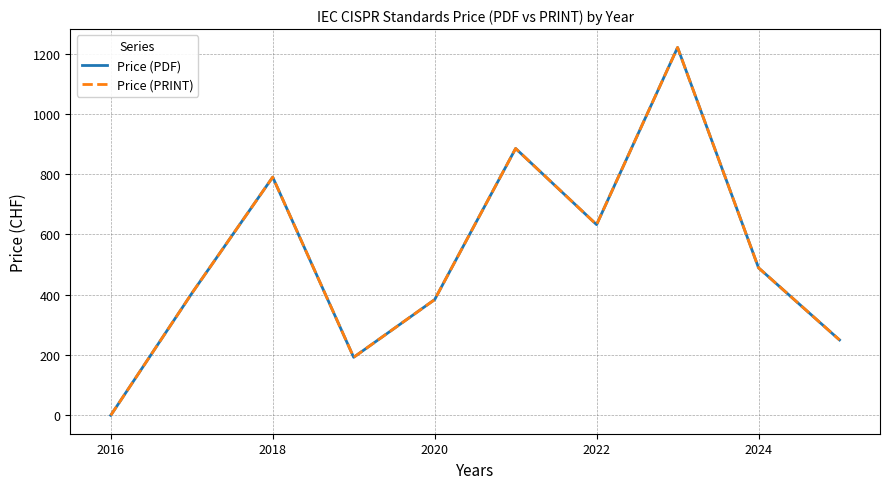

Is this an area chart (filled region under the line)?

No